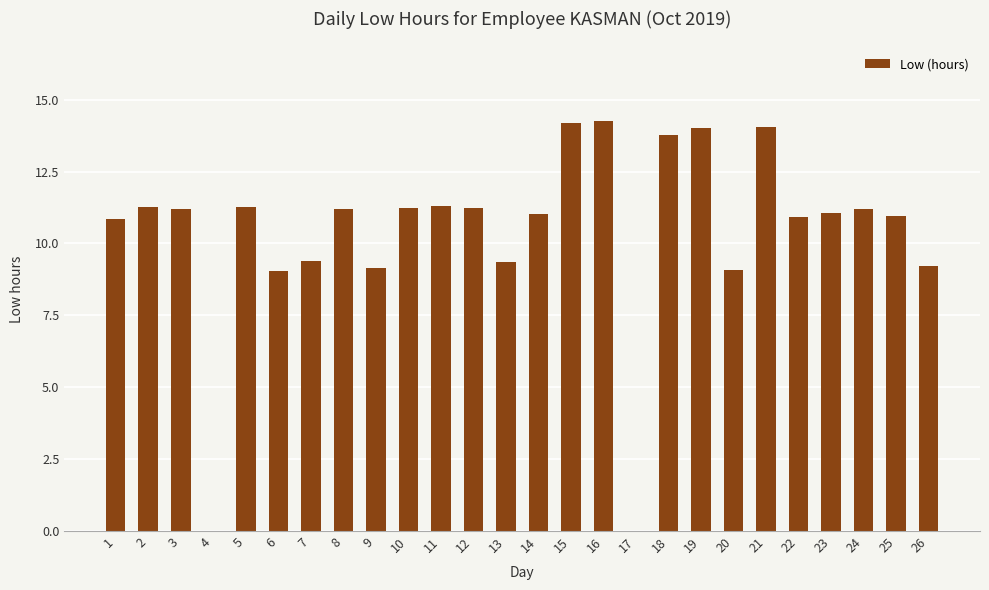

What is the sum of all values?

270.2